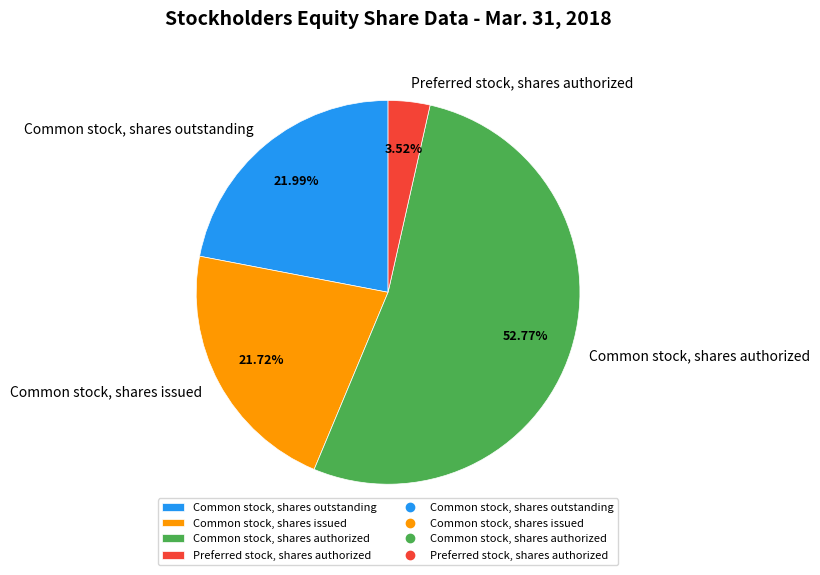

How many segments does this pie chart have?

4